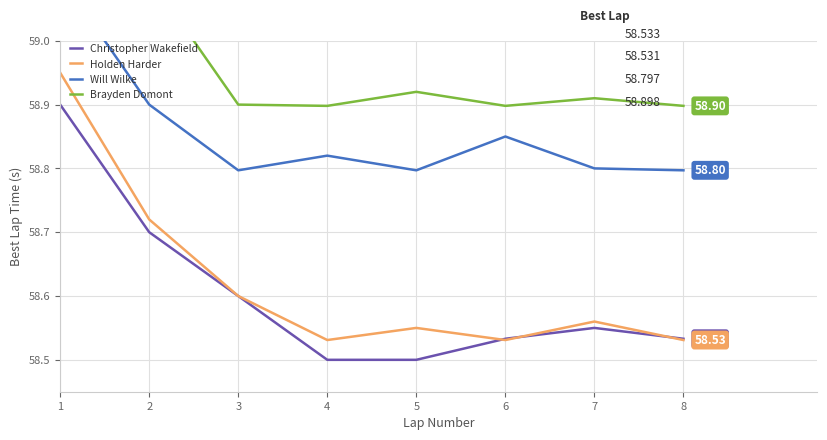

At which category does Brayden Domont reach its first local peak?

5